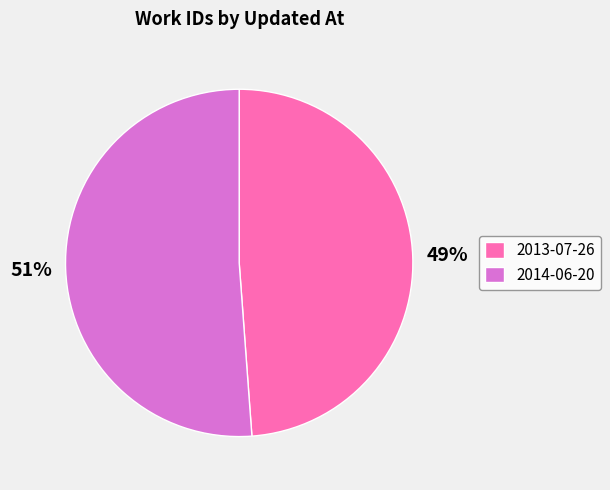

To the nearest percent, what is the difference between the largest and smallest slice percentages?

2%